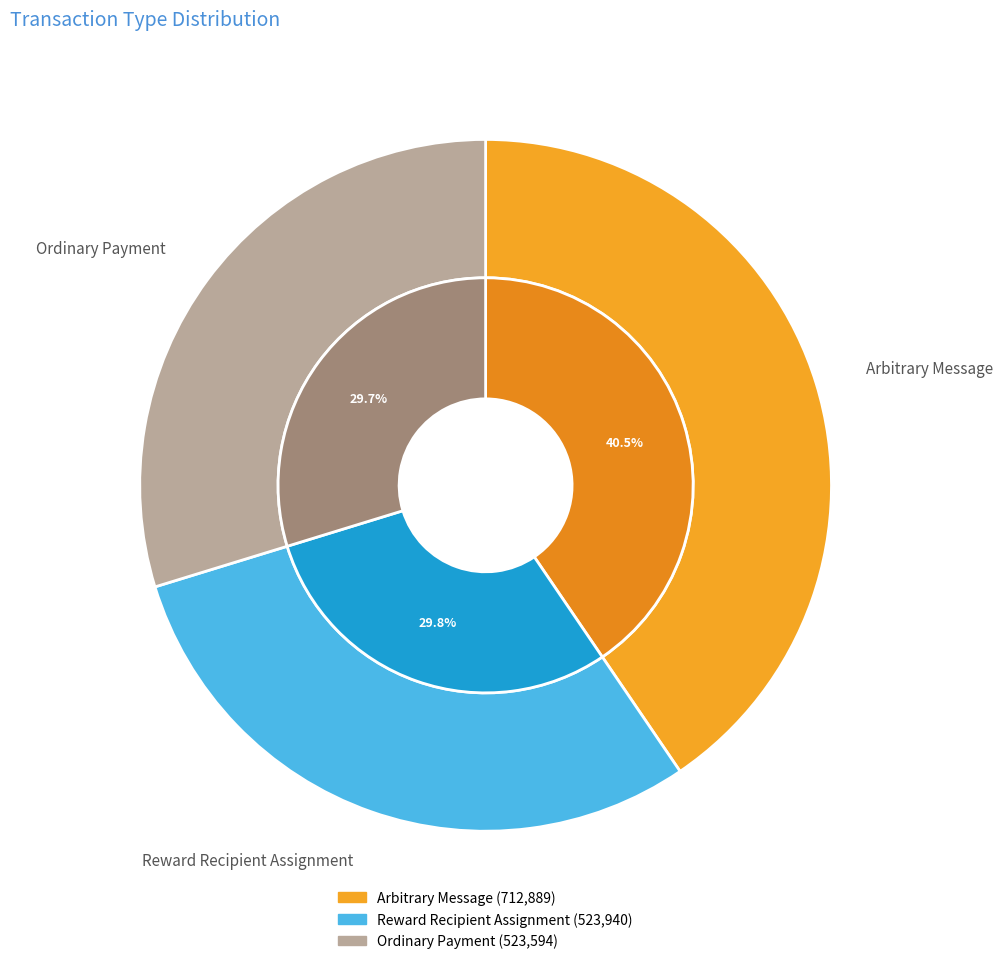

How many segments does this pie chart have?

3